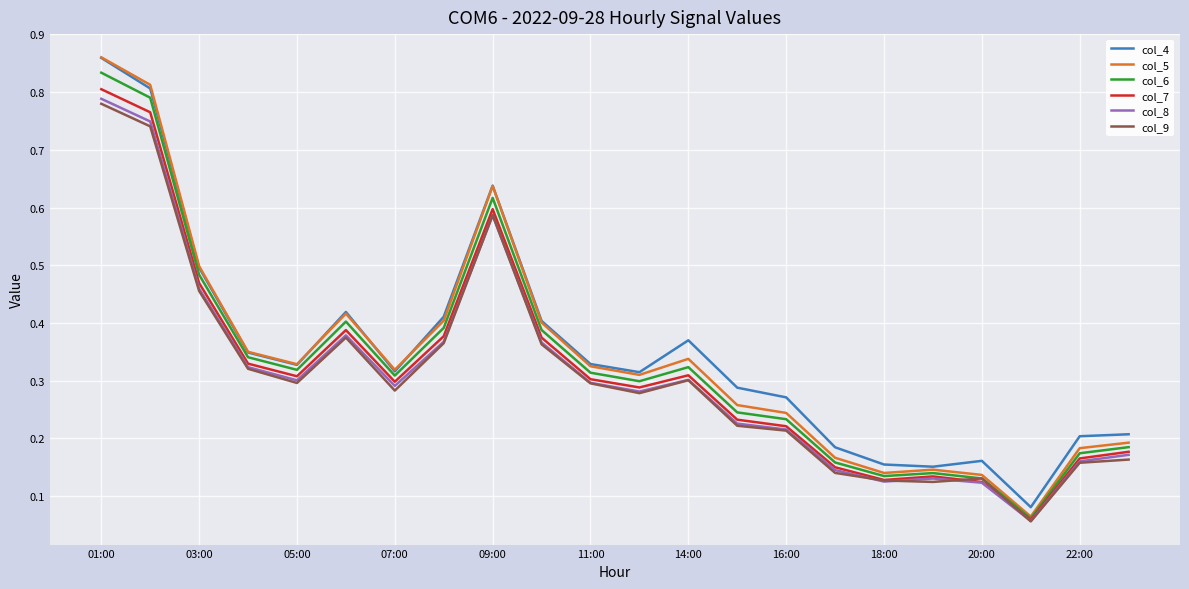

Which series has the largest total across all categories?

col_4